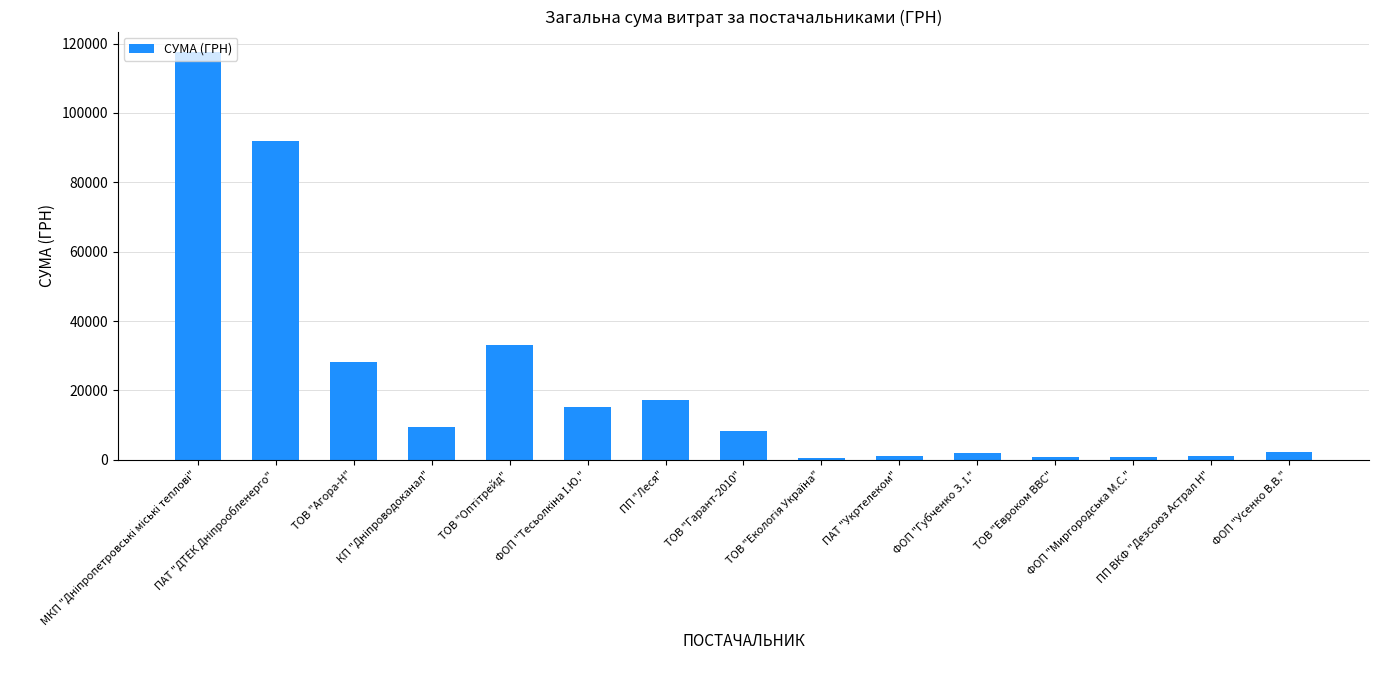

What is the maximum value shown in the chart?

117568.8